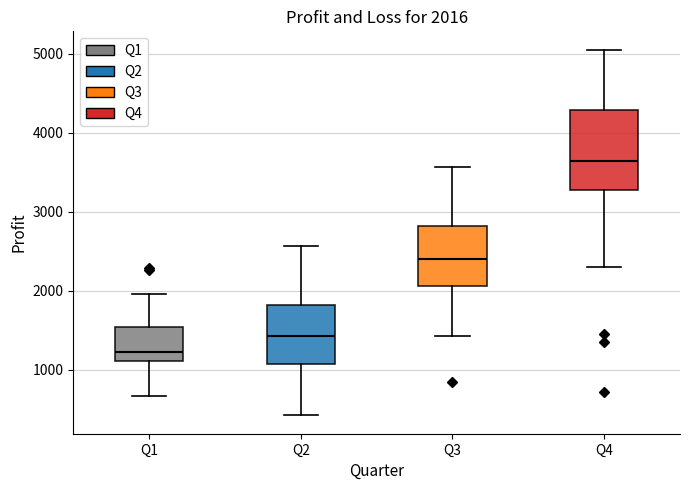

Comparing the boxes themselves (not the whiskers), which one is the tallest?

Q4